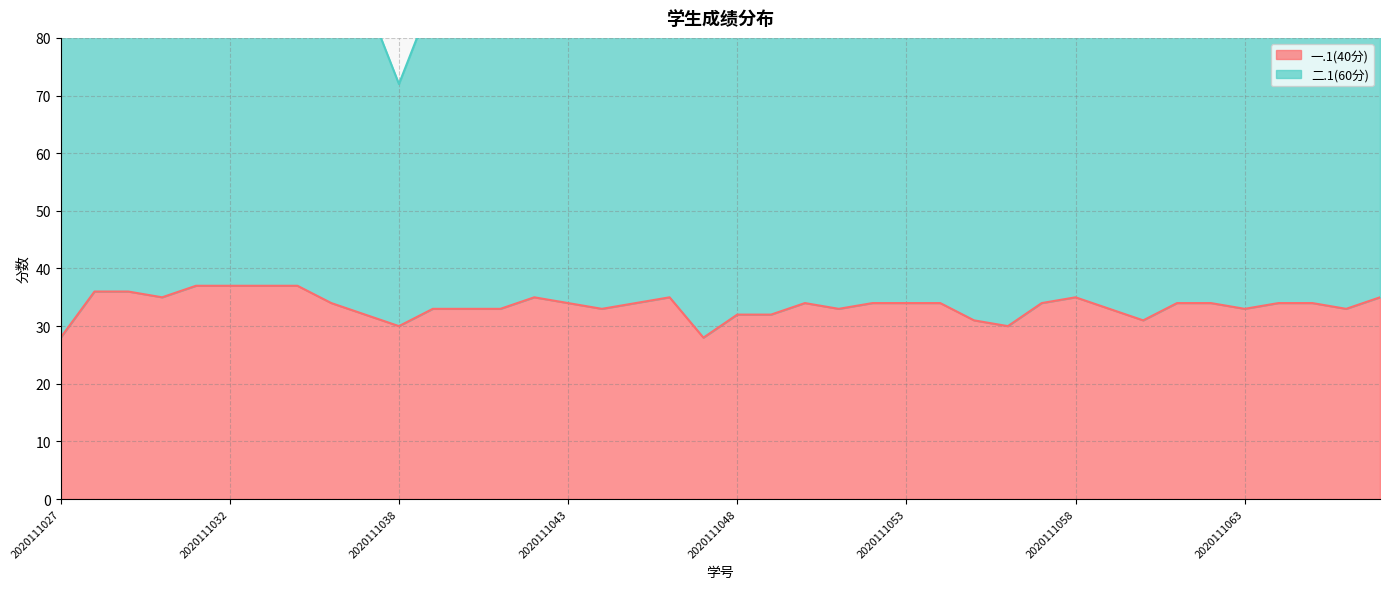

Rank the categories by value from highest to lowest.

2020111031, 2020111032, 2020111034, 2020111035, 2020111028, 2020111029, 2020111030, 2020111042, 2020111046, 2020111058, 2020111068, 2020111036, 2020111043, 2020111045, 2020111050, 2020111052, 2020111053, 2020111054, 2020111057, 2020111061, 2020111062, 2020111064, 2020111065, 2020111039, 2020111040, 2020111041, 2020111044, 2020111051, 2020111059, 2020111063, 2020111067, 2020111037, 2020111048, 2020111049, 2020111055, 2020111060, 2020111038, 2020111056, 2020111027, 2020111047